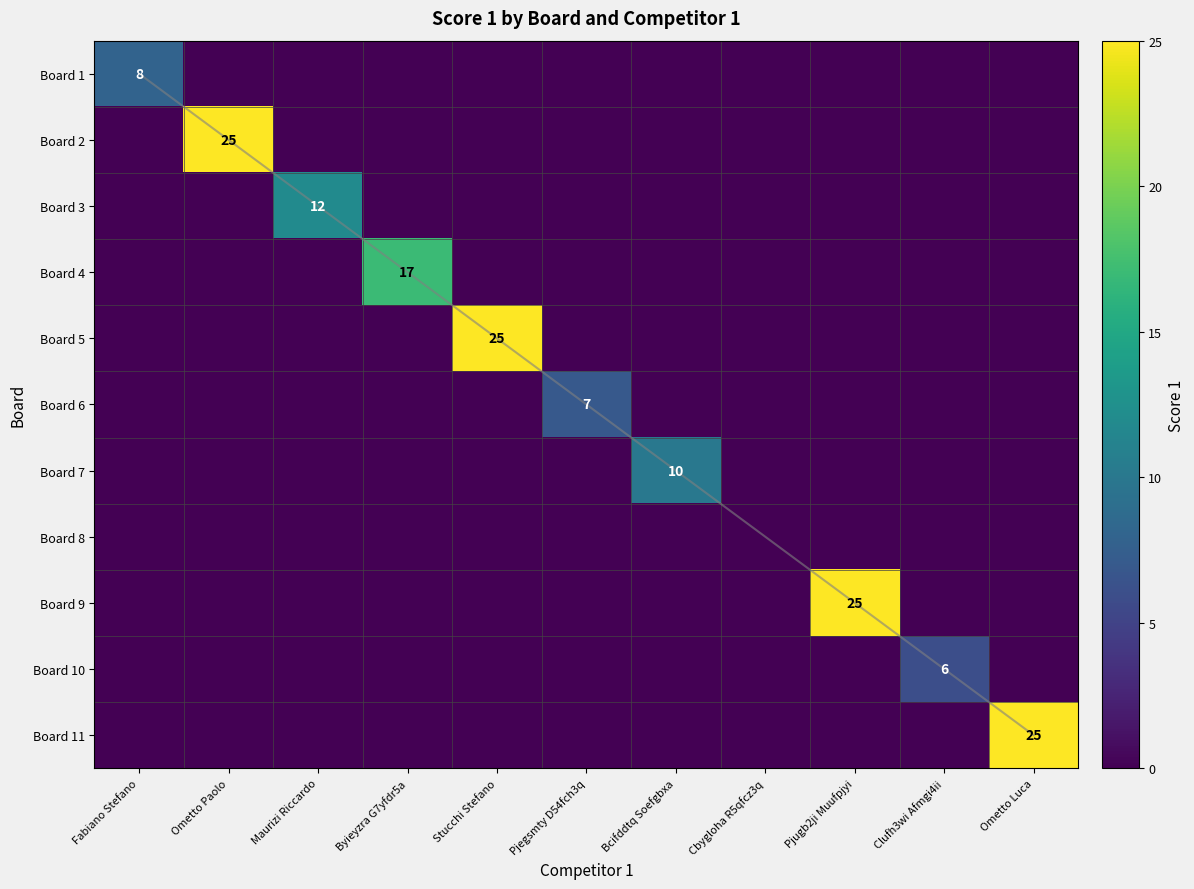

How many categories are shown in the chart?

11